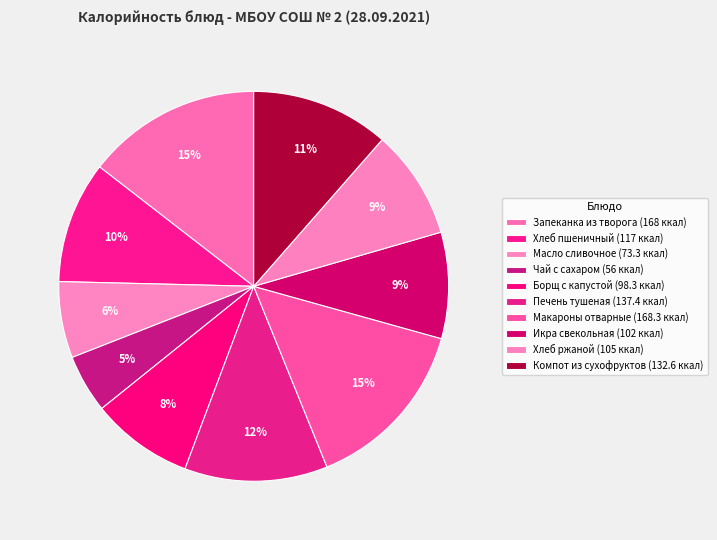

To the nearest percent, what portion does Печень тушеная represent?

12%